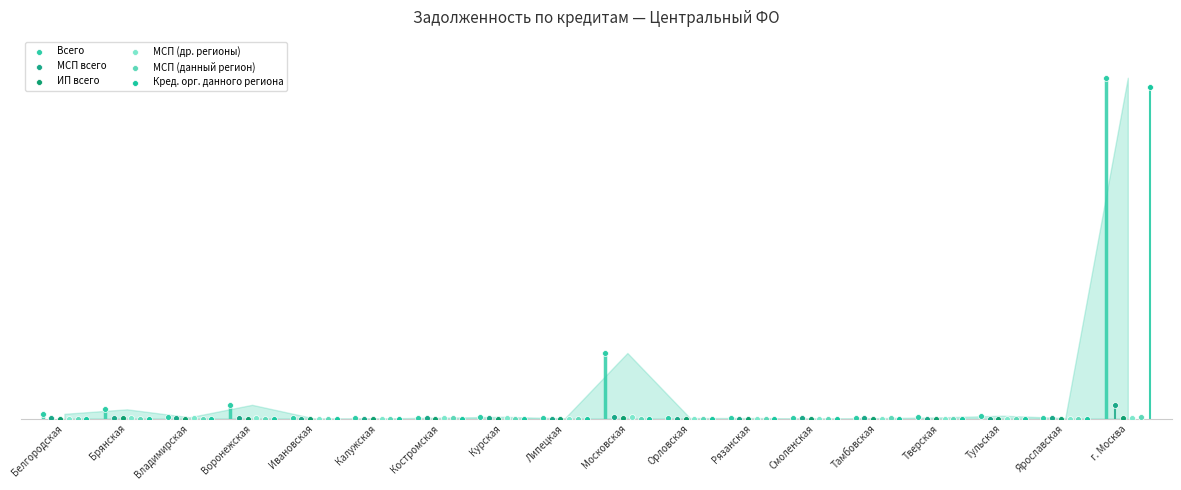

What are all the series names shown in the legend?

Всего, МСП всего, ИП всего, МСП (др. регионы), МСП (данный регион), Кред. орг. данного региона